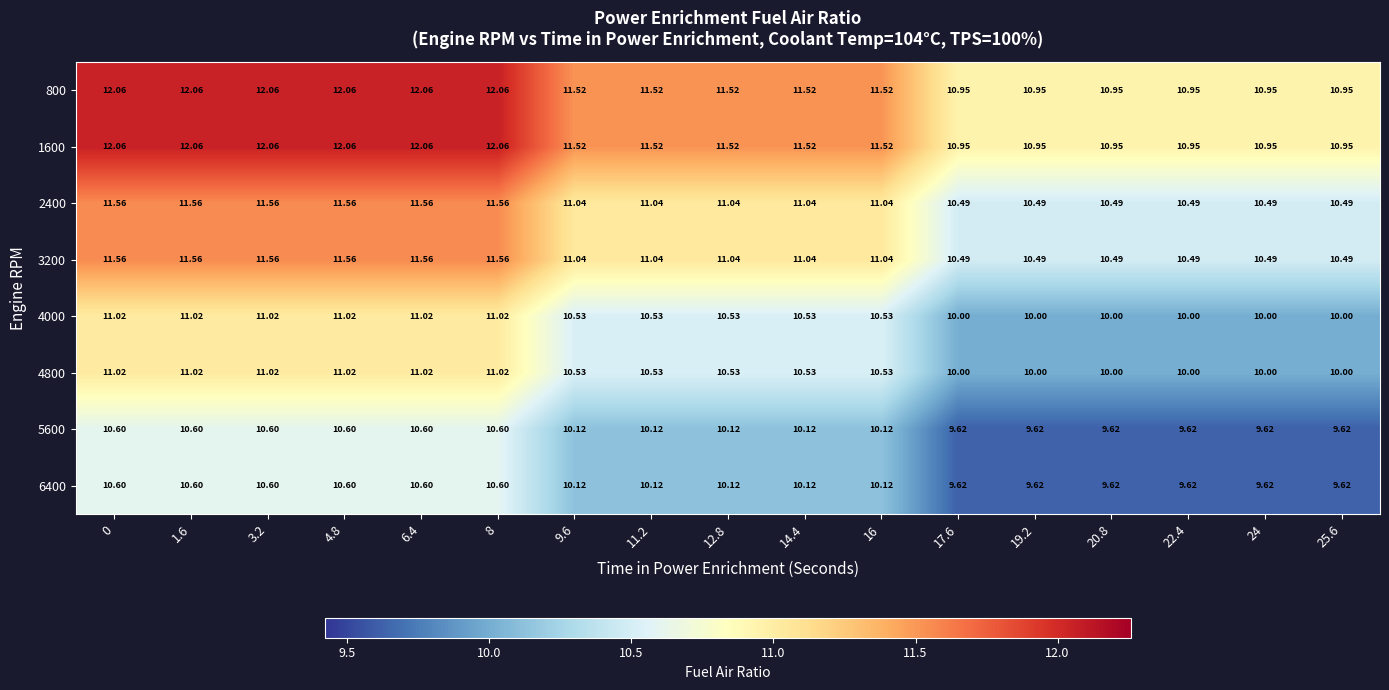

Is the value of 2400 at 12.8 greater than the value of 6400 at 9.6?

Yes